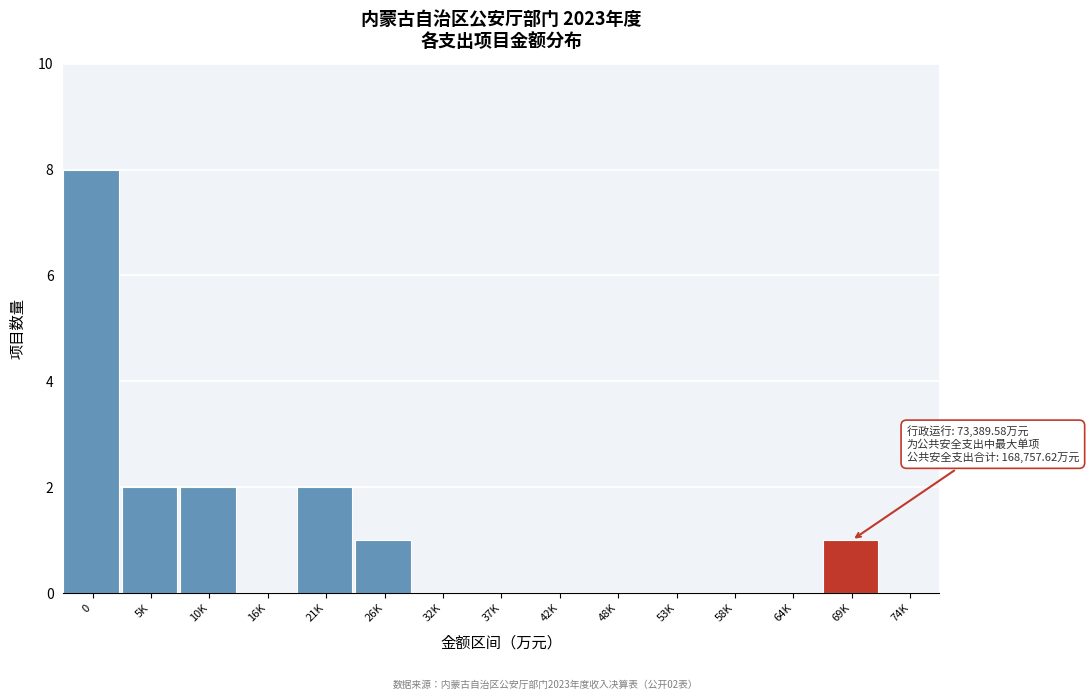

Reading left to right, what are all the values shown in this chart?

0=8	5K=2	10K=2	16K=0	21K=2	26K=1	32K=0	37K=0	42K=0	48K=0	53K=0	58K=0	64K=0	69K=1	74K=0